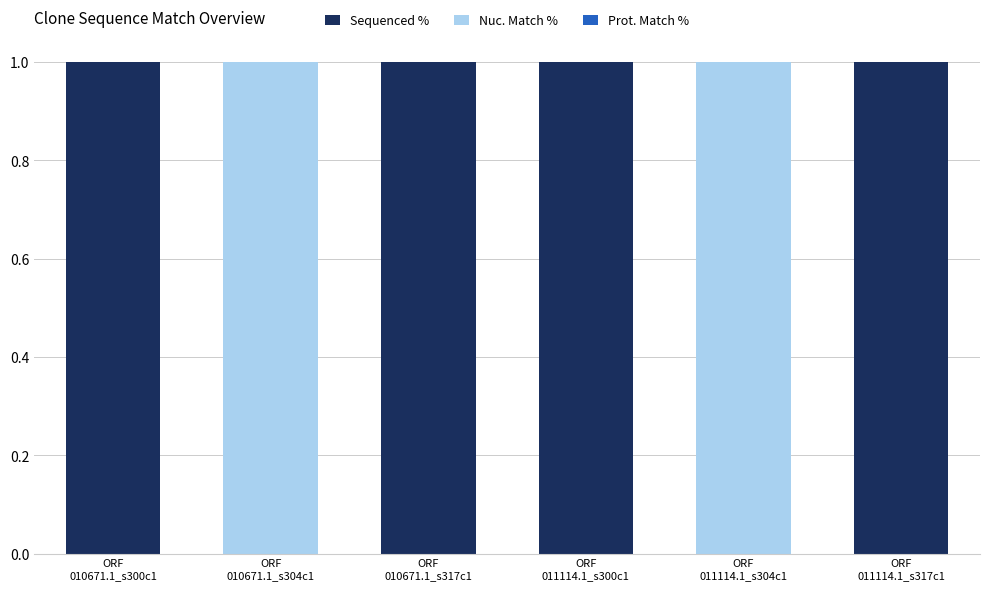

How many values in the Nuc. Match % series exceed 42?

3